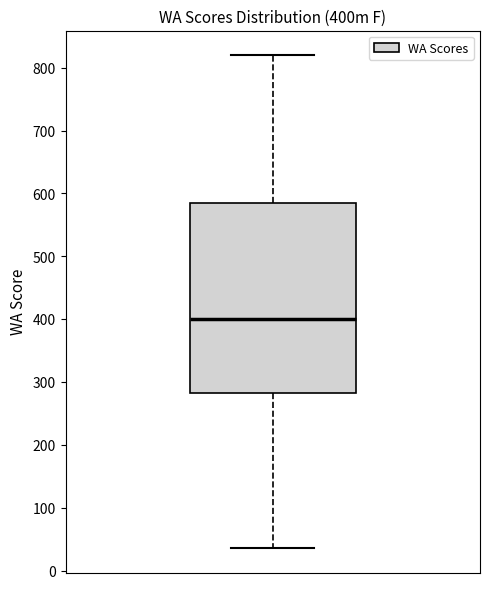

Transcribe this box plot: give where the median line is, the range the box spans, and where the two whiskers end, as read against the y-axis. The values are not printed on the chart, so give them approximately, as read against the axis.

median 400, box 280 to 580, whiskers 40 to 820